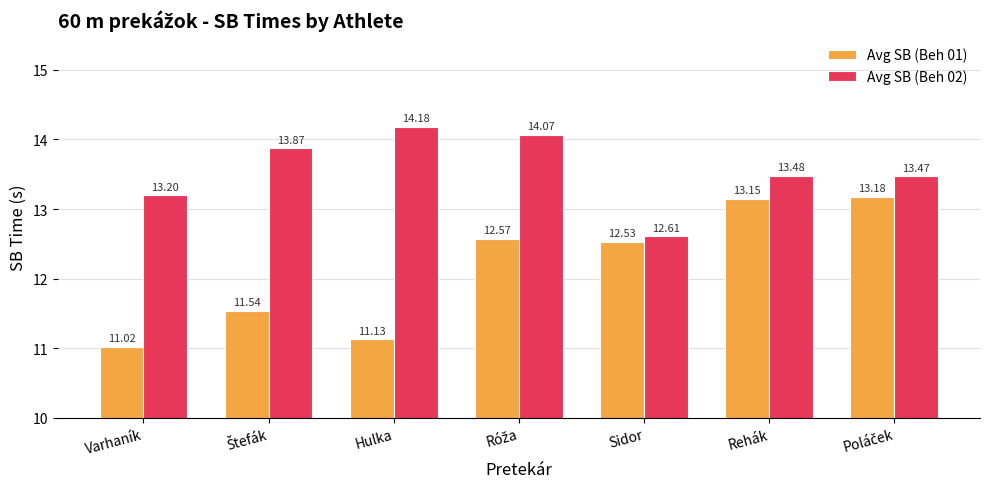

Which series has the largest range (max minus min)?

Avg SB (Beh 01)